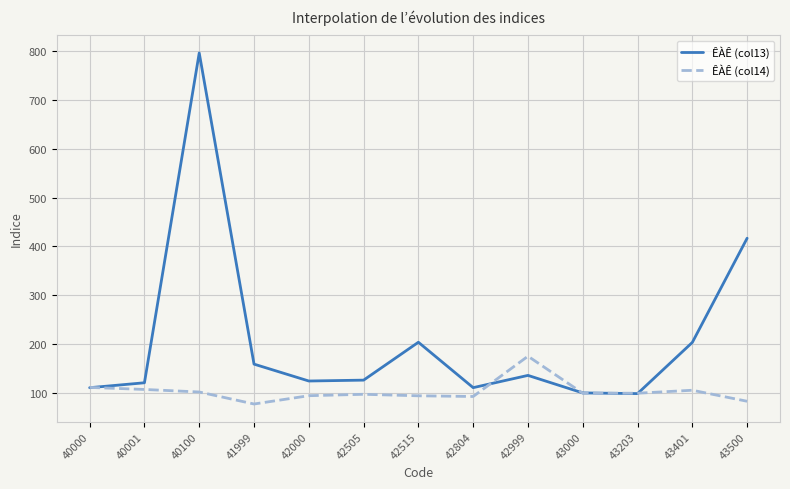

How many lines are shown in the chart?

2